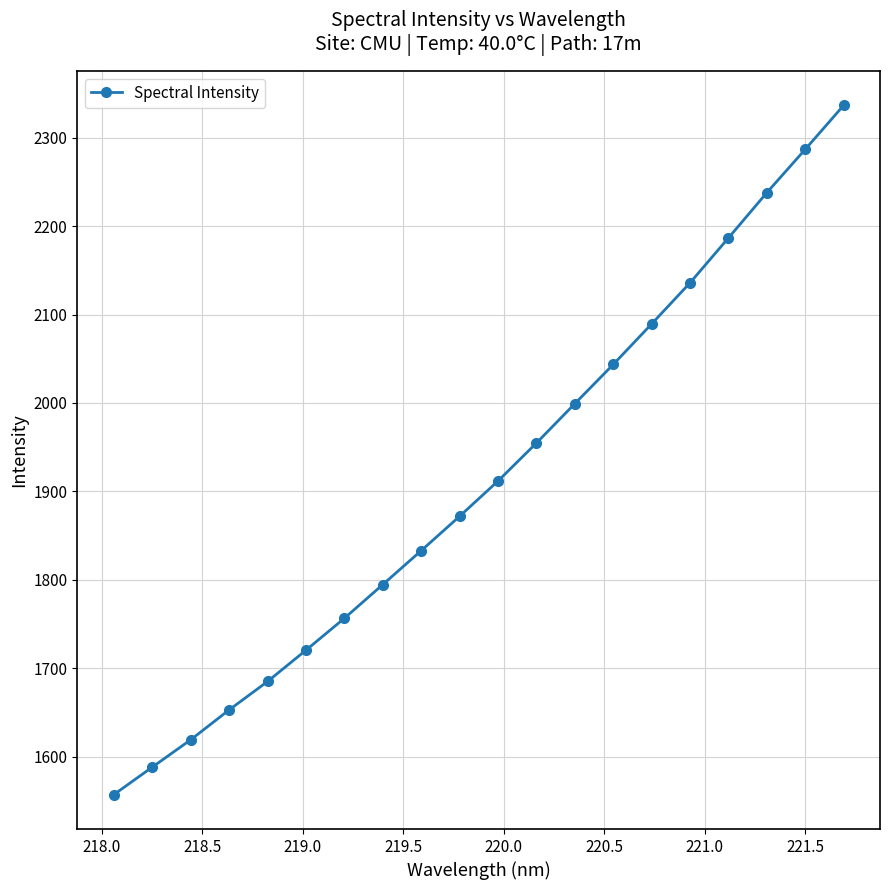

What is the sum of all values?

38262.4